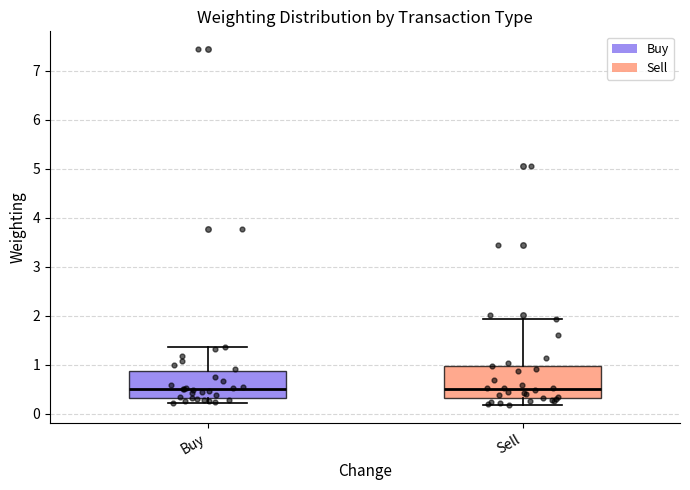

Comparing the boxes themselves (not the whiskers), which one is the tallest?

Sell